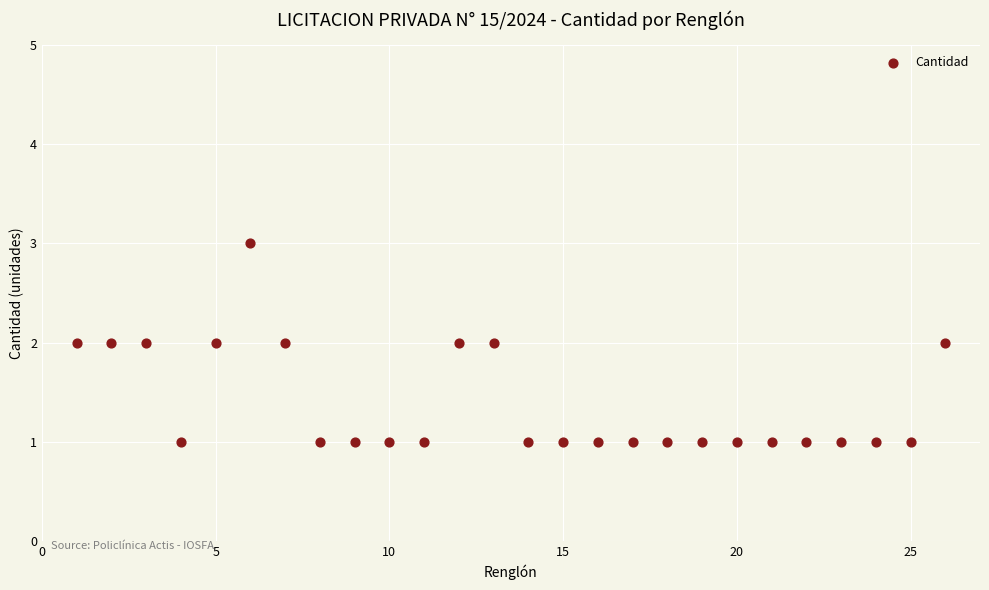

What is the range of X values (max minus min)?

25